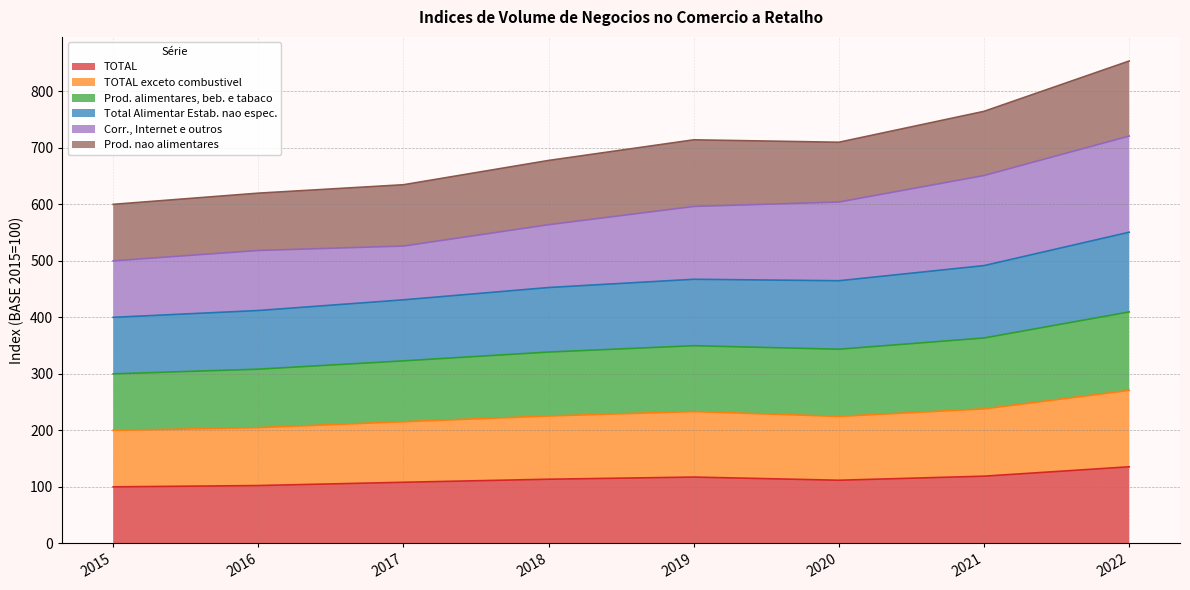

True or false: TOTAL and Total Alimentar Estab. nao espec. cross at least once.

False